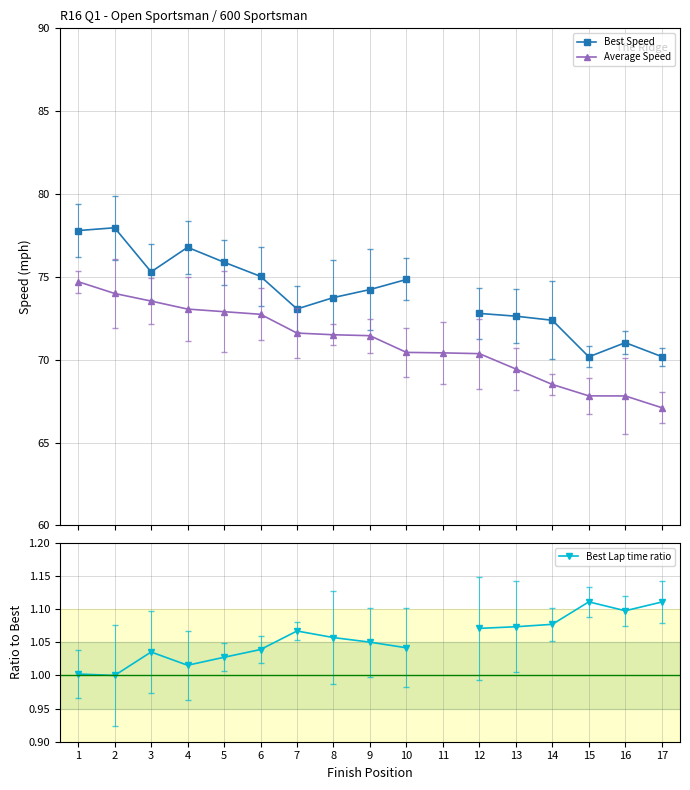

True or false: Average Speed has a value of 128.2 at 2.

False